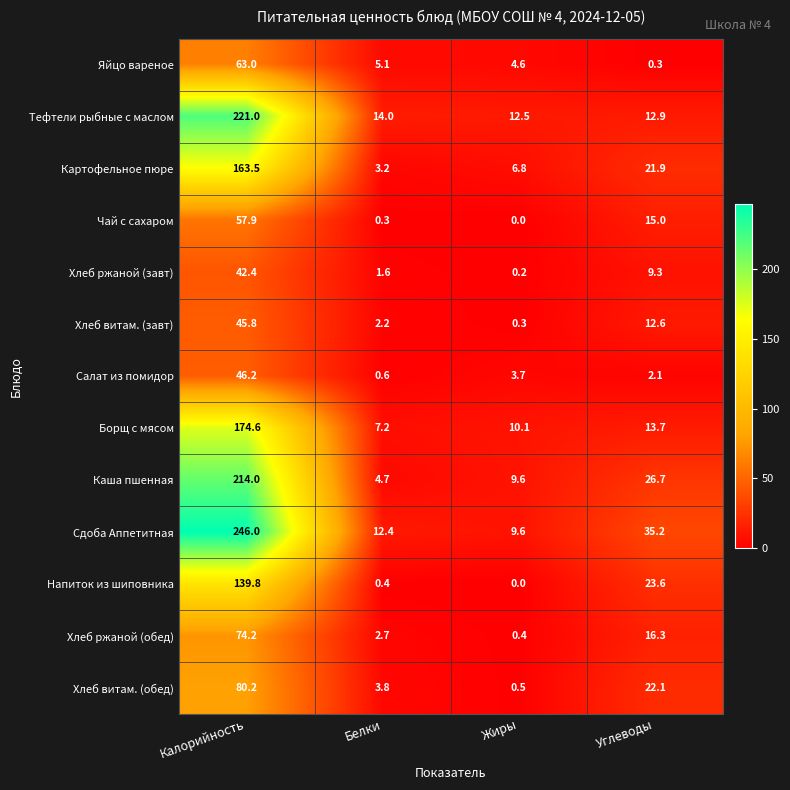

What is the greatest value displayed?

246.0